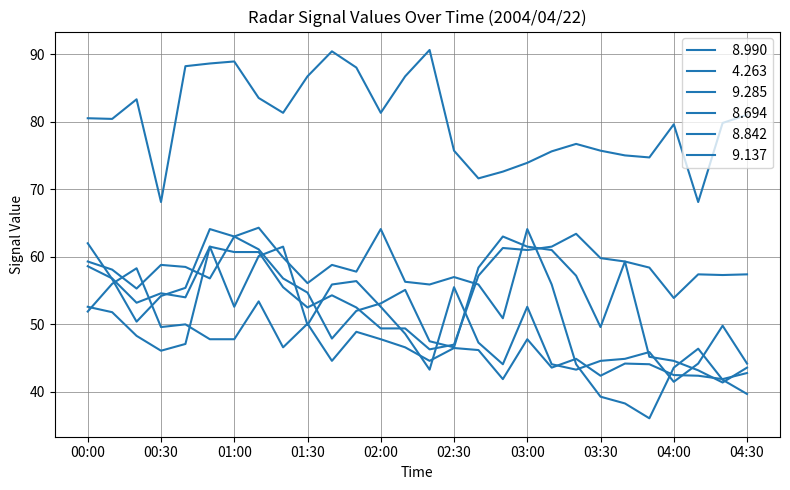

How many lines are shown in the chart?

6